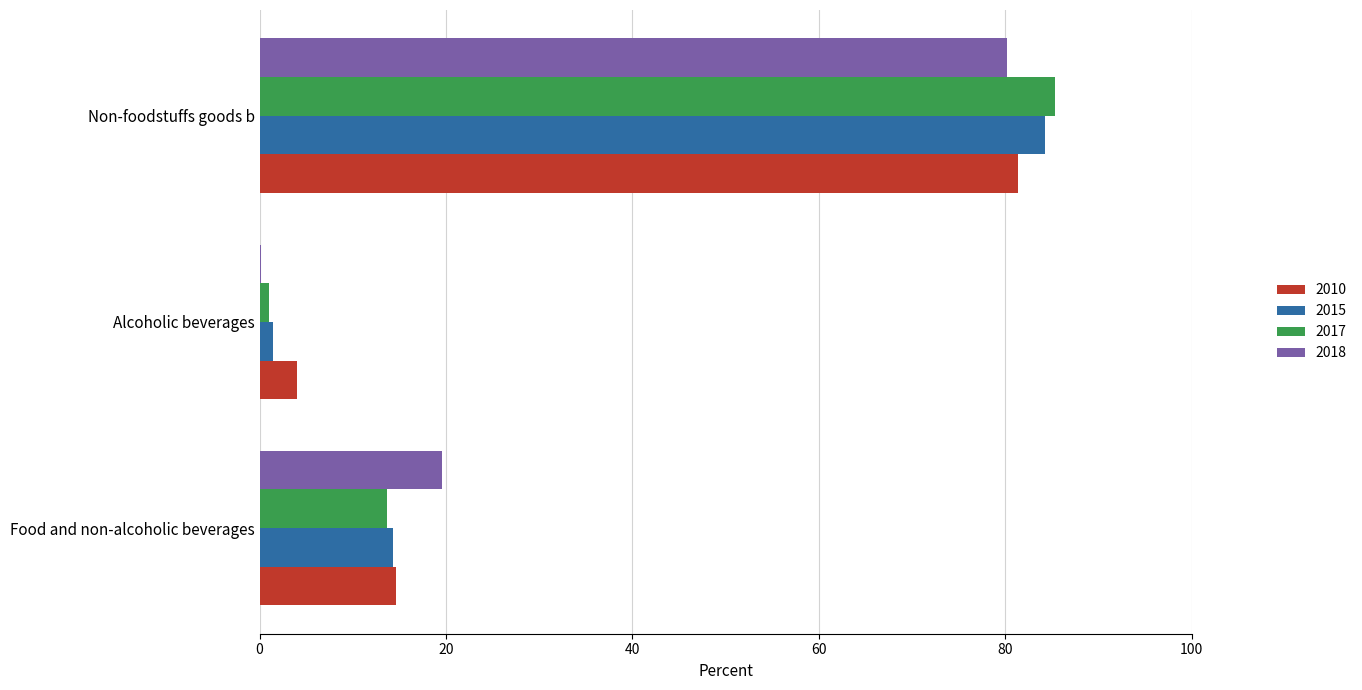

What value does the 2010 series have at Non-foodstuffs goods b?

81.4